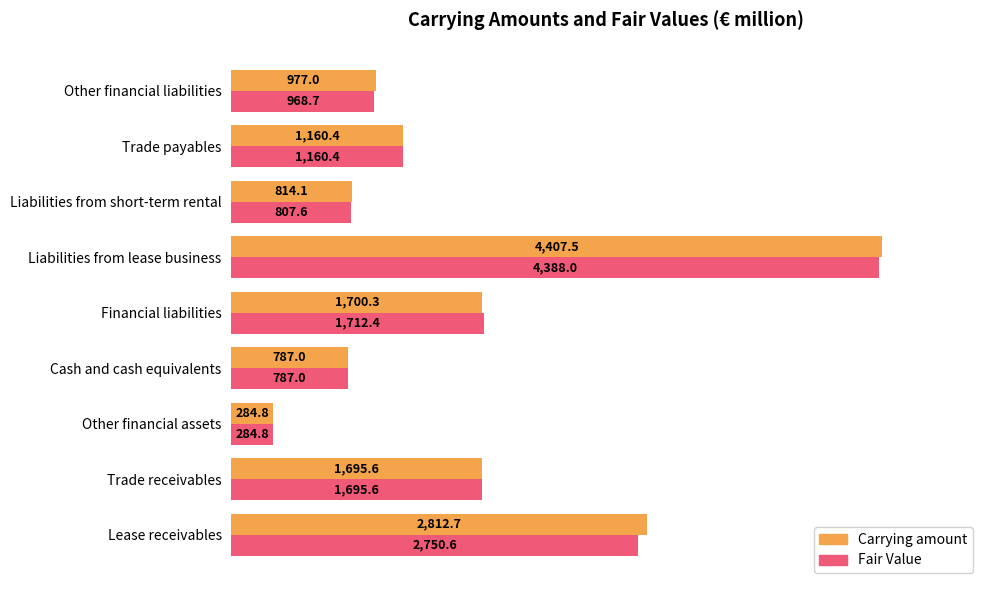

Is it true that Fair Value equals 1712.4 at Financial liabilities?

True